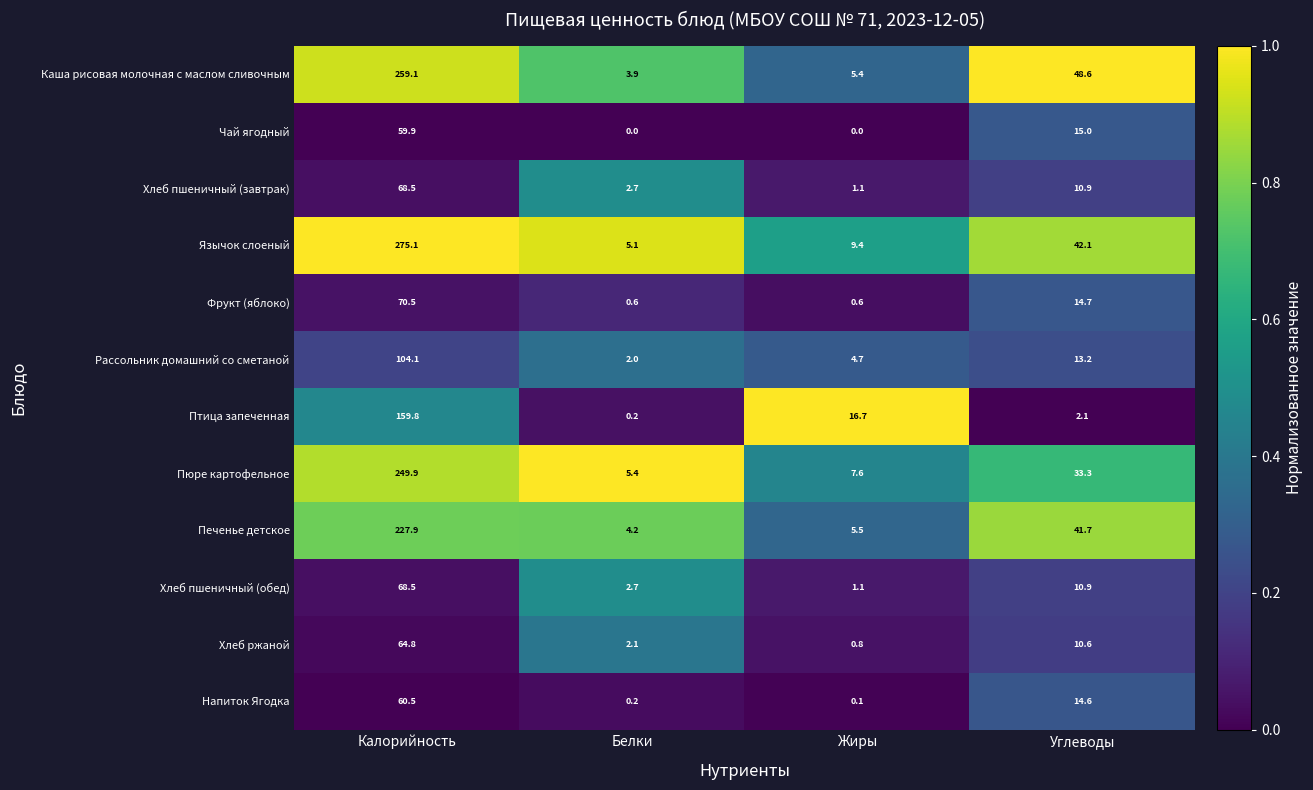

Count the number of categories in the chart.

4